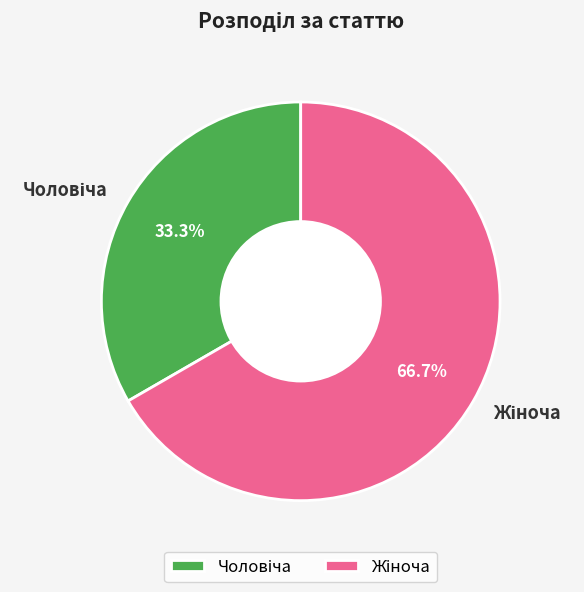

How many slices are in this pie chart?

2